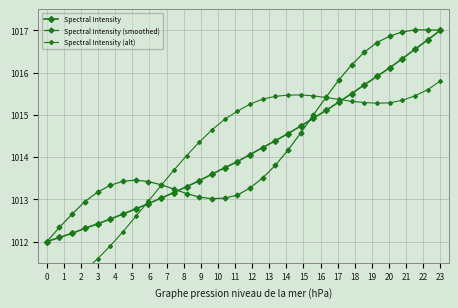

Rank the series by their maximum value, from highest to lowest.

Spectral Intensity (smoothed), Spectral Intensity, Spectral Intensity (alt)